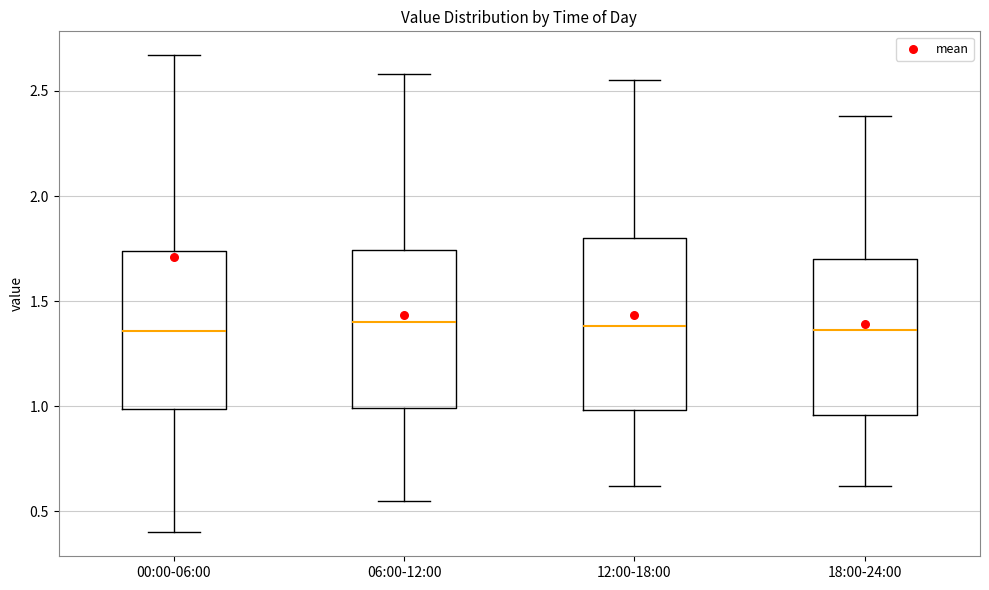

Where does the upper whisker of the box for 06:00-12:00 end on the y-axis? The values are not printed on the chart, so give them approximately, as read against the axis.

2.60